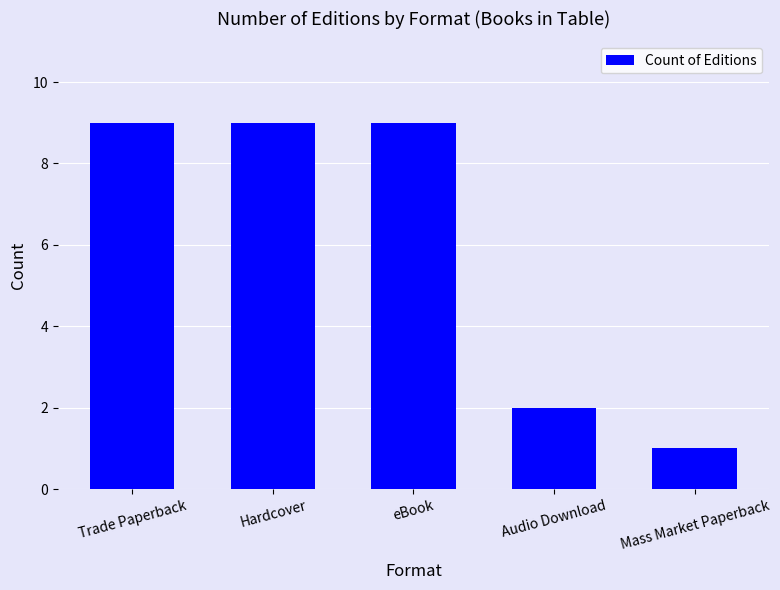

What is the approximate value at Audio Download?

2